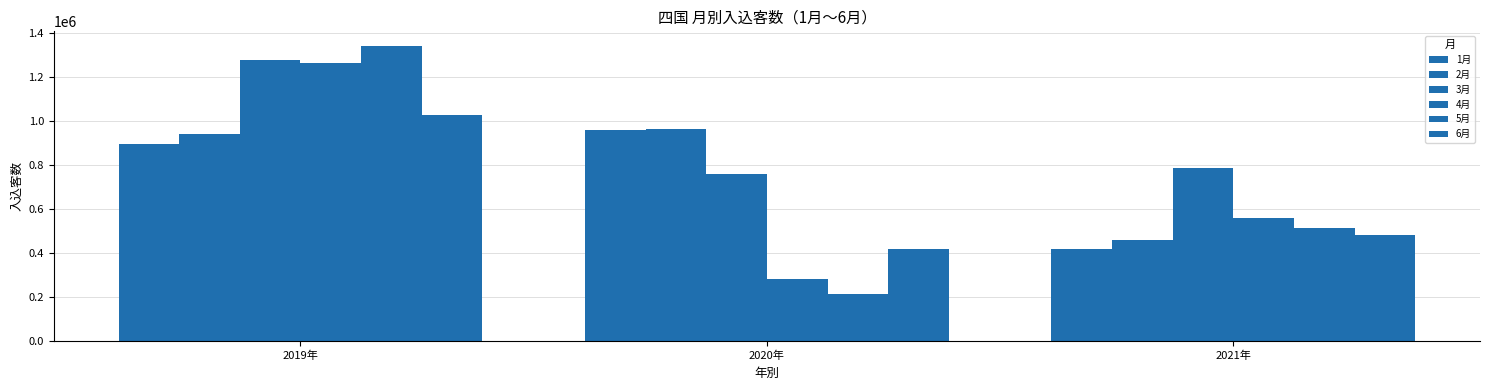

At which category is the sum across all series the highest?

2019年